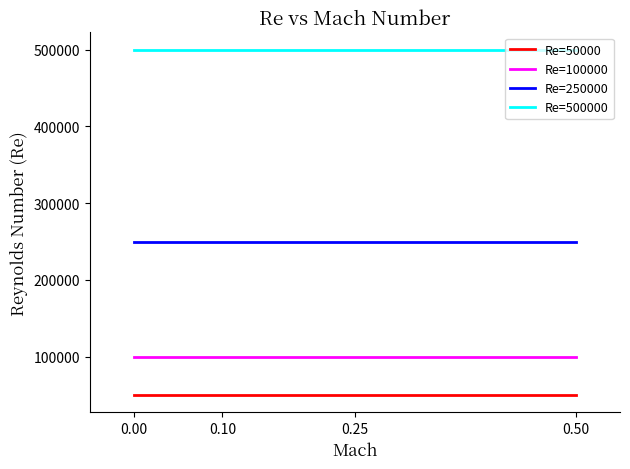

Does the chart have visible grid lines?

No